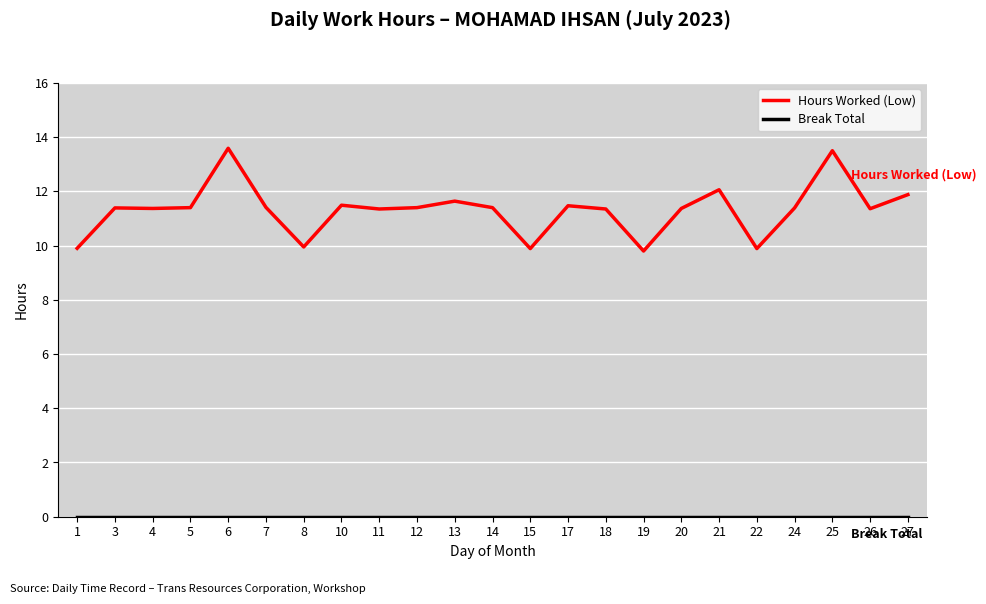

At which label does Hours Worked (Low) first exceed 11?

3